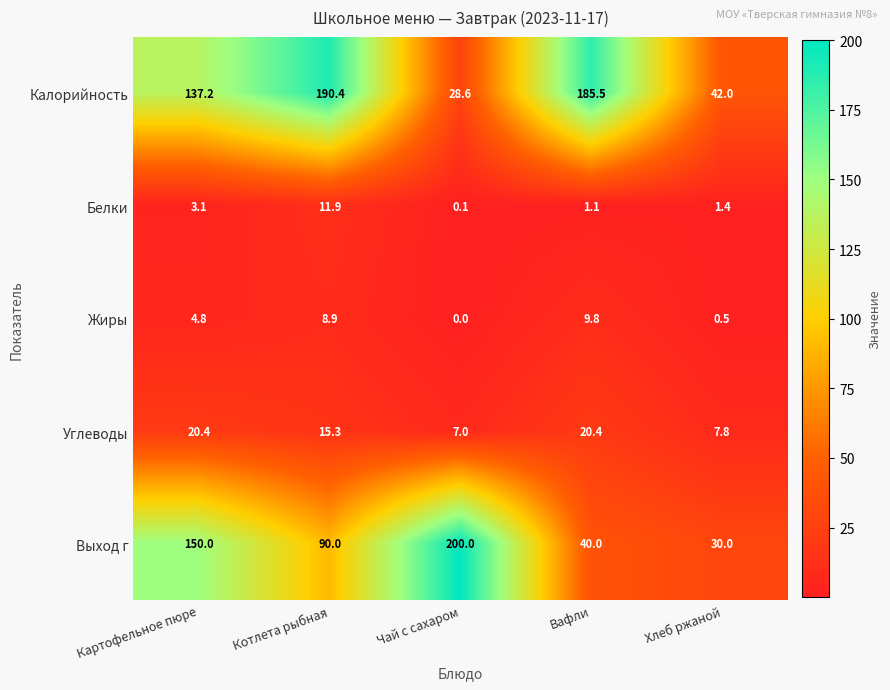

Reading left to right, list all the values displayed in this chart.

Калорийность: 137.2	190.4	28.6	185.5	42.0
Белки: 3.1	11.9	0.1	1.1	1.4
Жиры: 4.8	8.9	0.0	9.8	0.5
Углеводы: 20.4	15.3	7.0	20.4	7.8
Выход г: 150.0	90.0	200.0	40.0	30.0